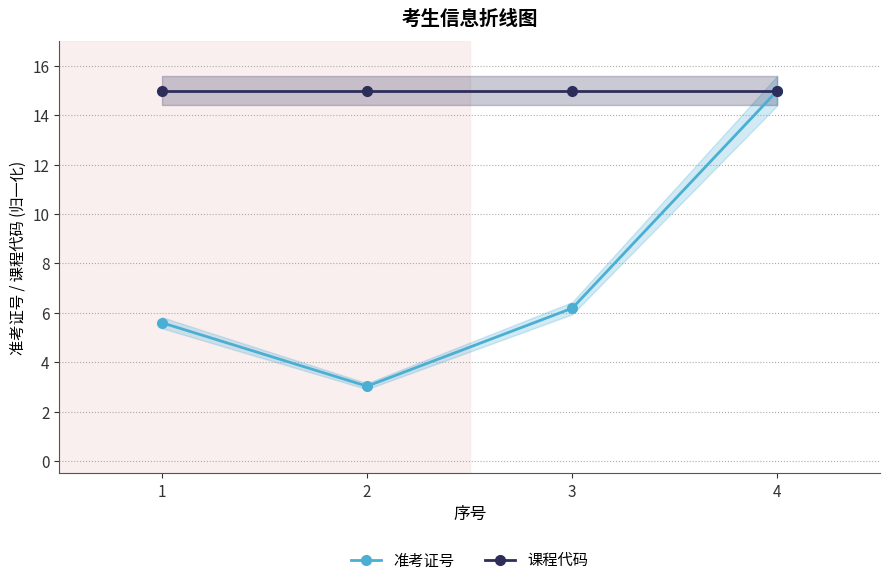

Between 2 and 4, which is larger?

4